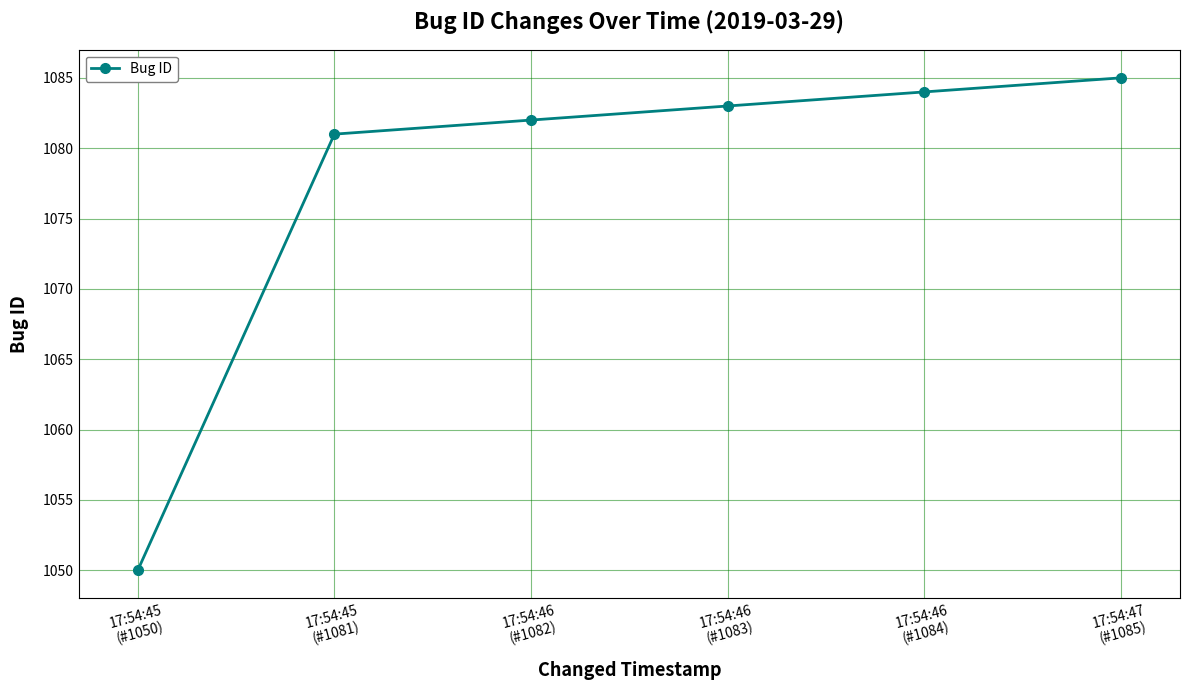

Which category has the highest value across all series?

17:54:47
(#1085)